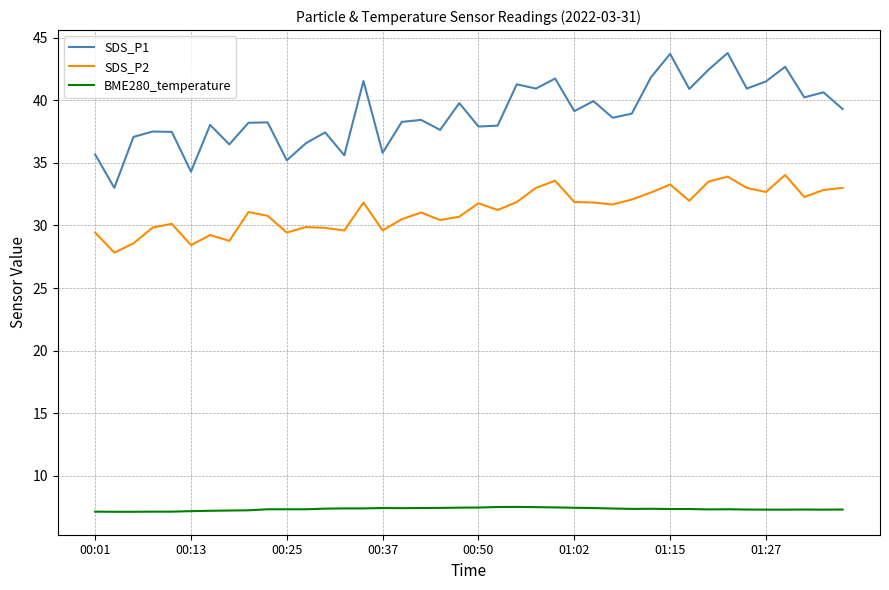

List the series in order of their peak value, lowest first.

BME280_temperature, SDS_P2, SDS_P1